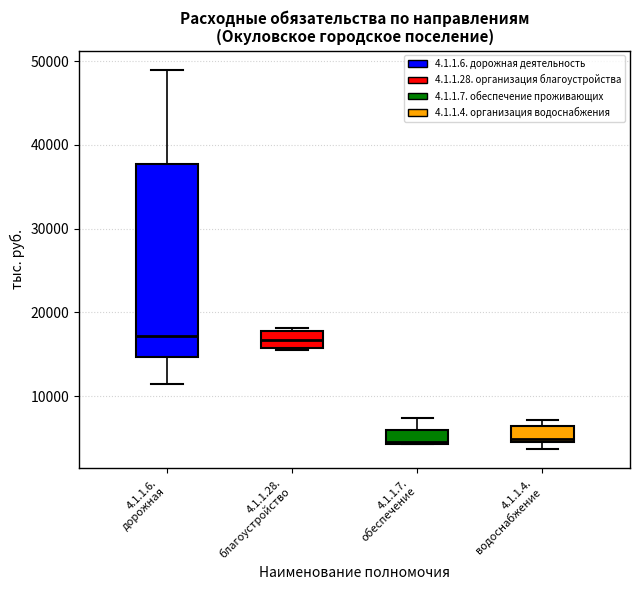

Reading left to right, read every box against the y-axis: the position of its median line, the range the box covers, and the ends of its whiskers. The values are not printed on the chart, so give them approximately, as read against the axis.

4.1.1.6. дорожная: median 17000, box 15000 to 38000, whiskers 12000 to 49000
4.1.1.28. благоустройство: median 17000, box 16000 to 18000, whiskers 16000 to 18000 (just above the box's upper edge)
4.1.1.7. обеспечение: median 5000, box 4000 to 6000, whiskers 4000 to 7000
4.1.1.4. водоснабжение: median 5000 (just above the box's lower edge), box 5000 to 7000, whiskers 4000 to 7000 (just above the box's upper edge)